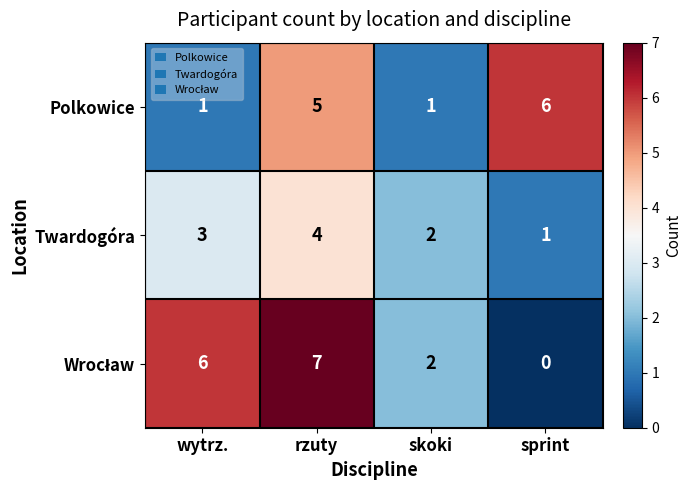

What is the difference between the maximum and minimum values in the Twardogóra series?

3